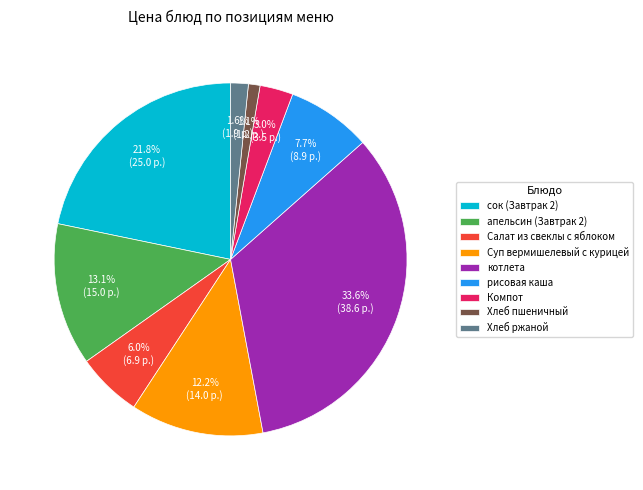

Combined, what portion of the pie is котлета and рисовая каша?

41.3%